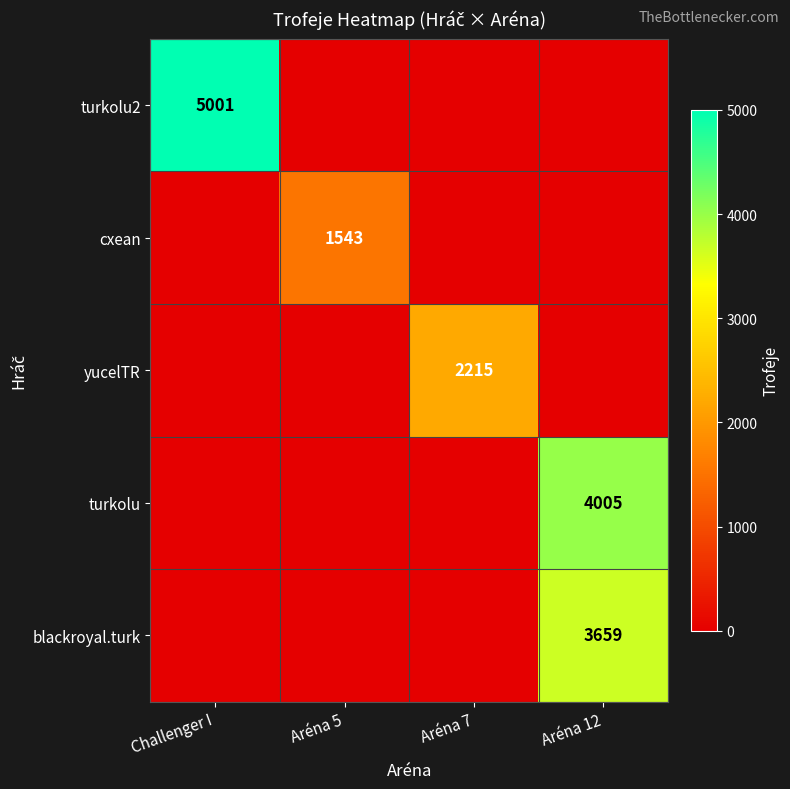

The value of blackroyal.turk at Aréna 12 is 2197. True or false?

False